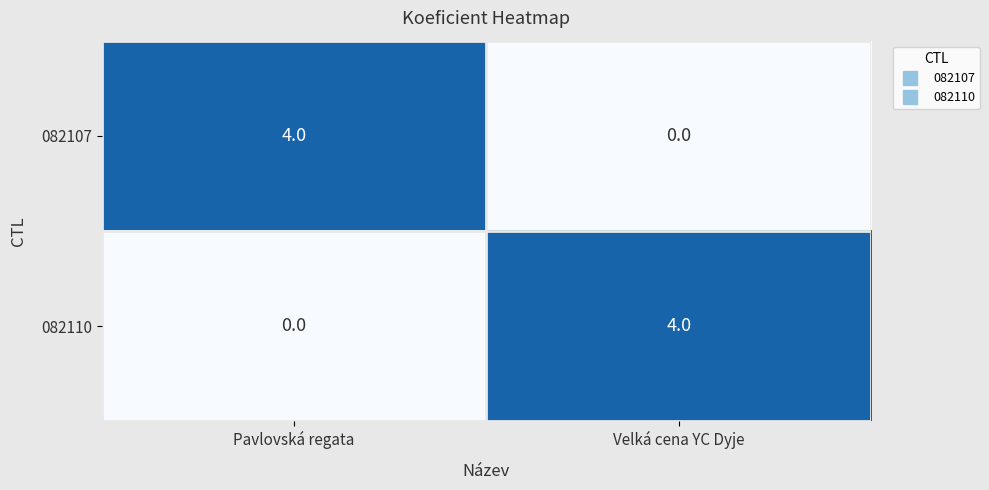

At Velká cena YC Dyje, list the series in order from largest to smallest.

082110, 082107